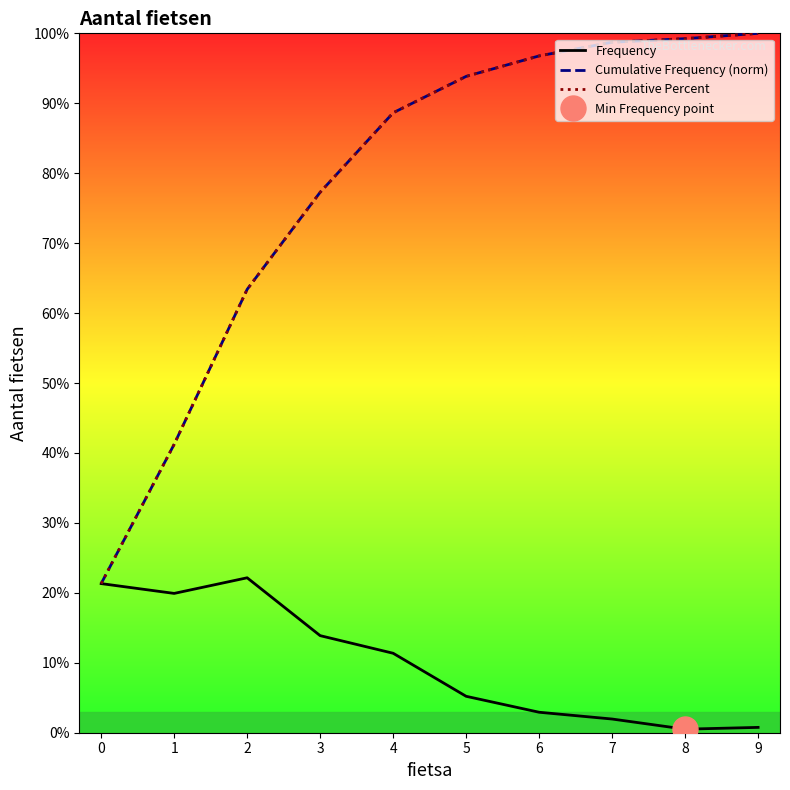

The value of Frequency at 7 is 0.7. True or false?

False